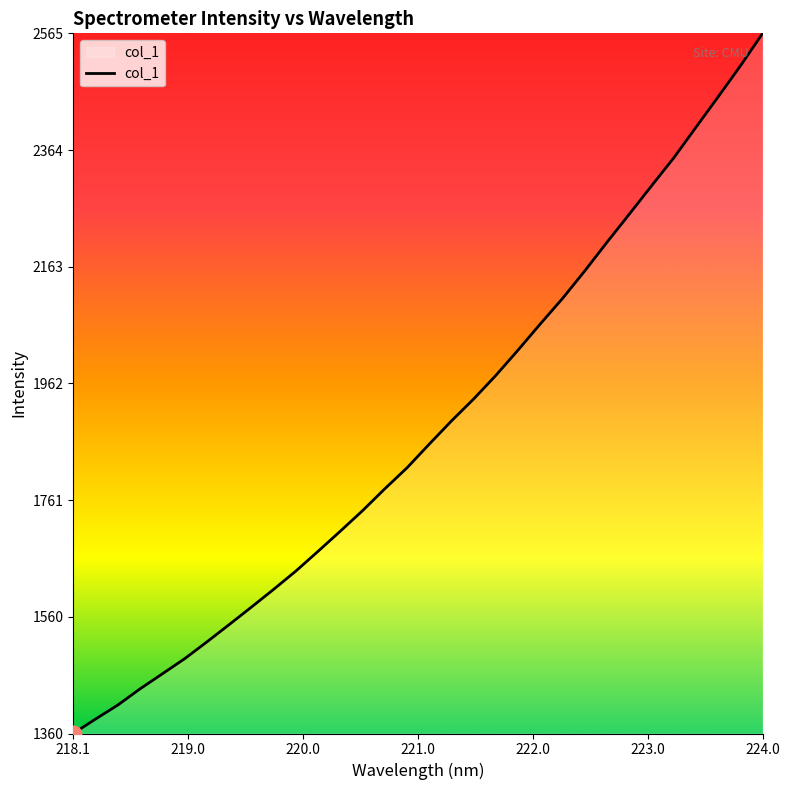

What is the minimum value shown in the chart?

1359.6